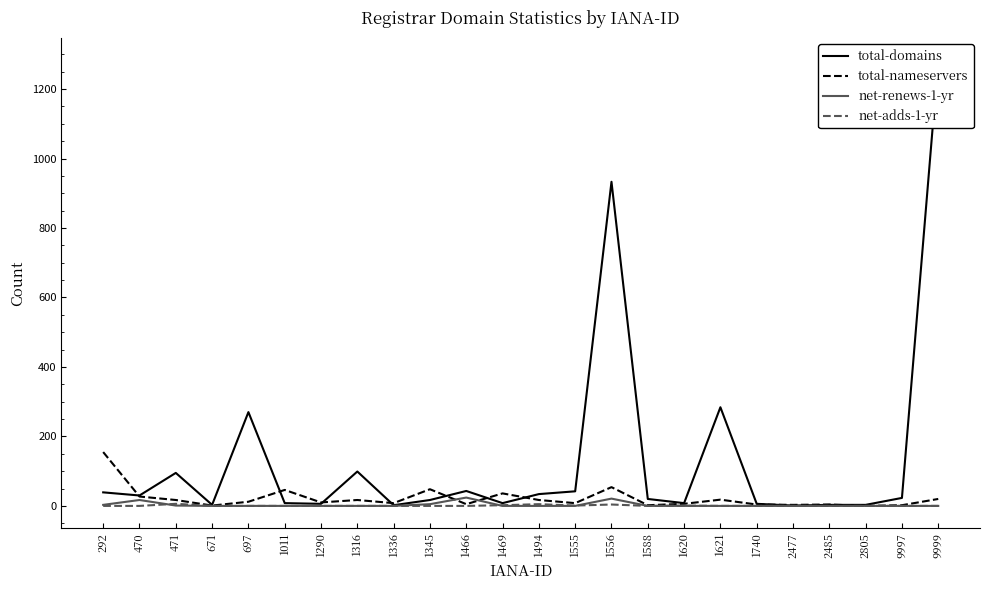

After their last crossing, which series has the higher values: net-renews-1-yr or total-nameservers?

total-nameservers